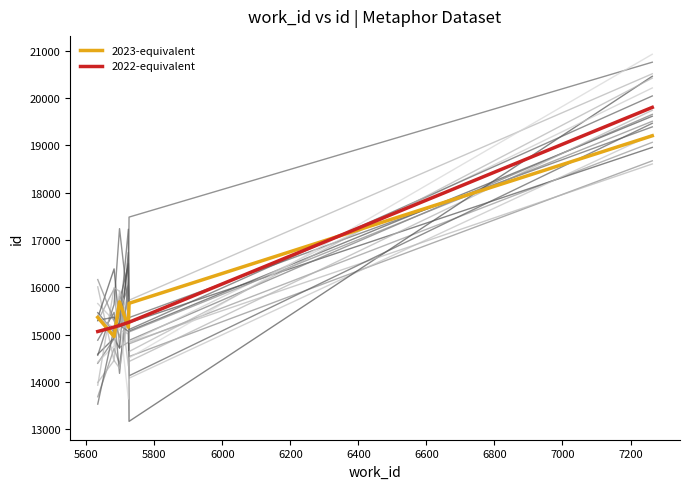

How many lines are shown in the chart?

20